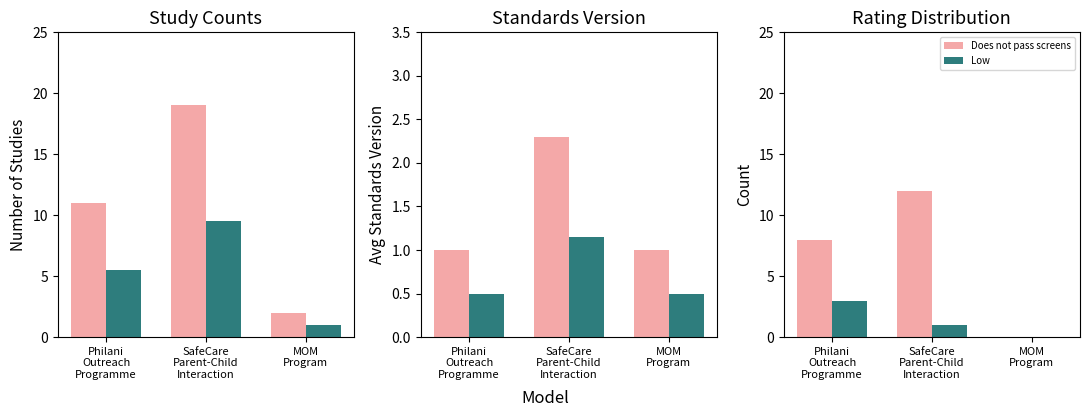

Which series has the largest range (max minus min)?

Study Count